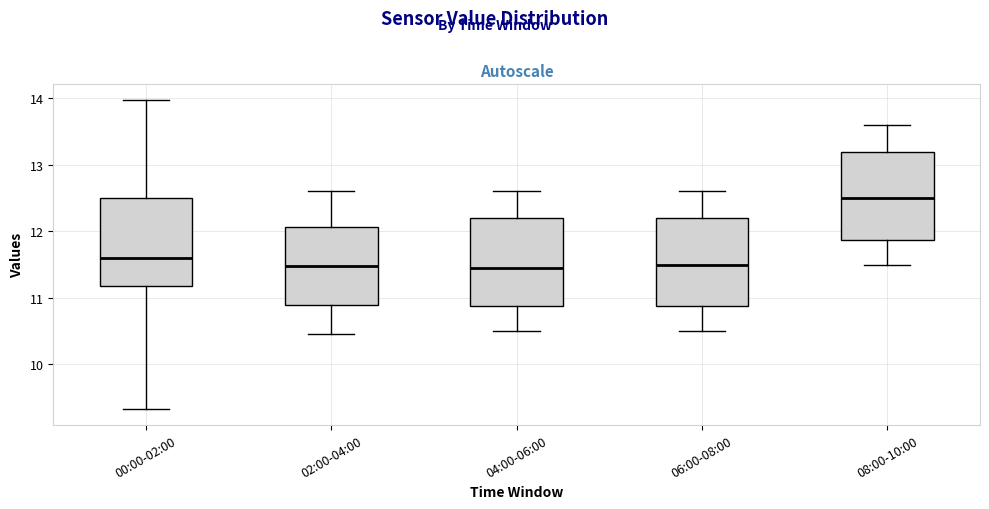

Which box has the highest median line?

08:00-10:00